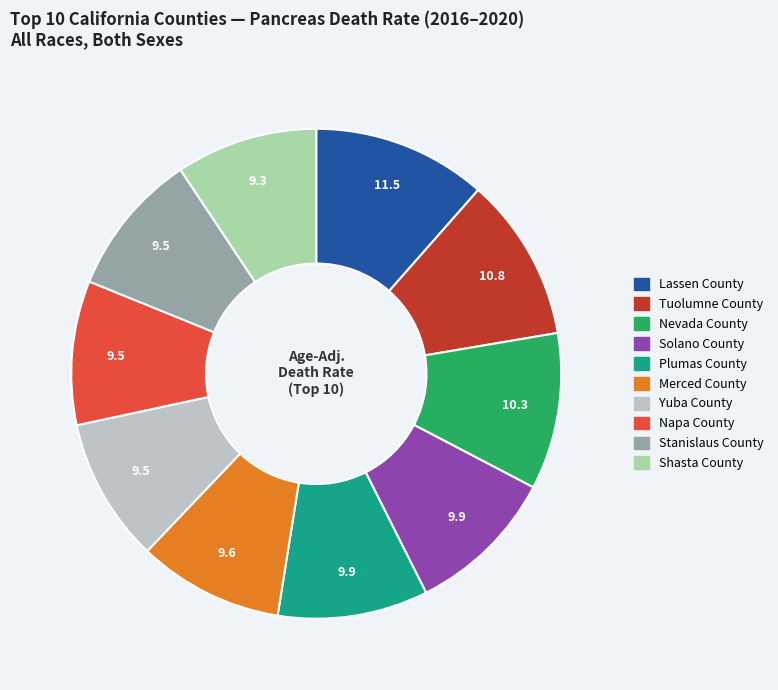

Does Nevada County account for over 50% of the chart?

No